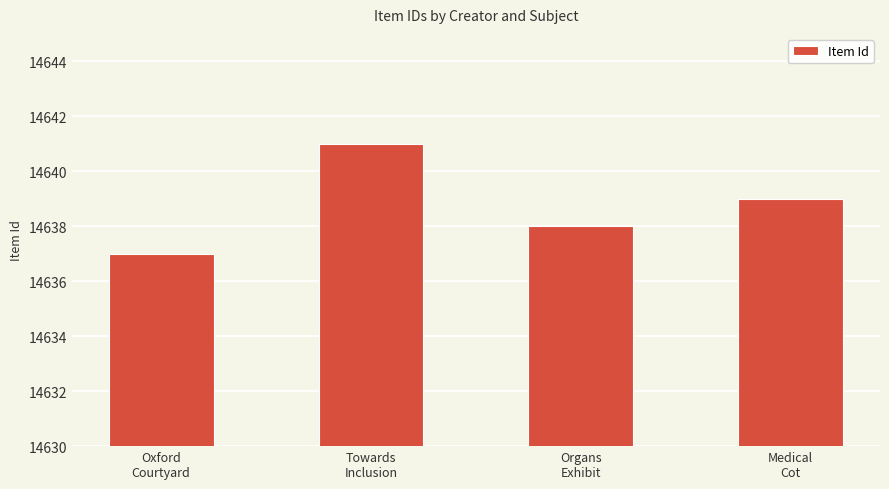

What is the difference between the second highest and second lowest values?

1